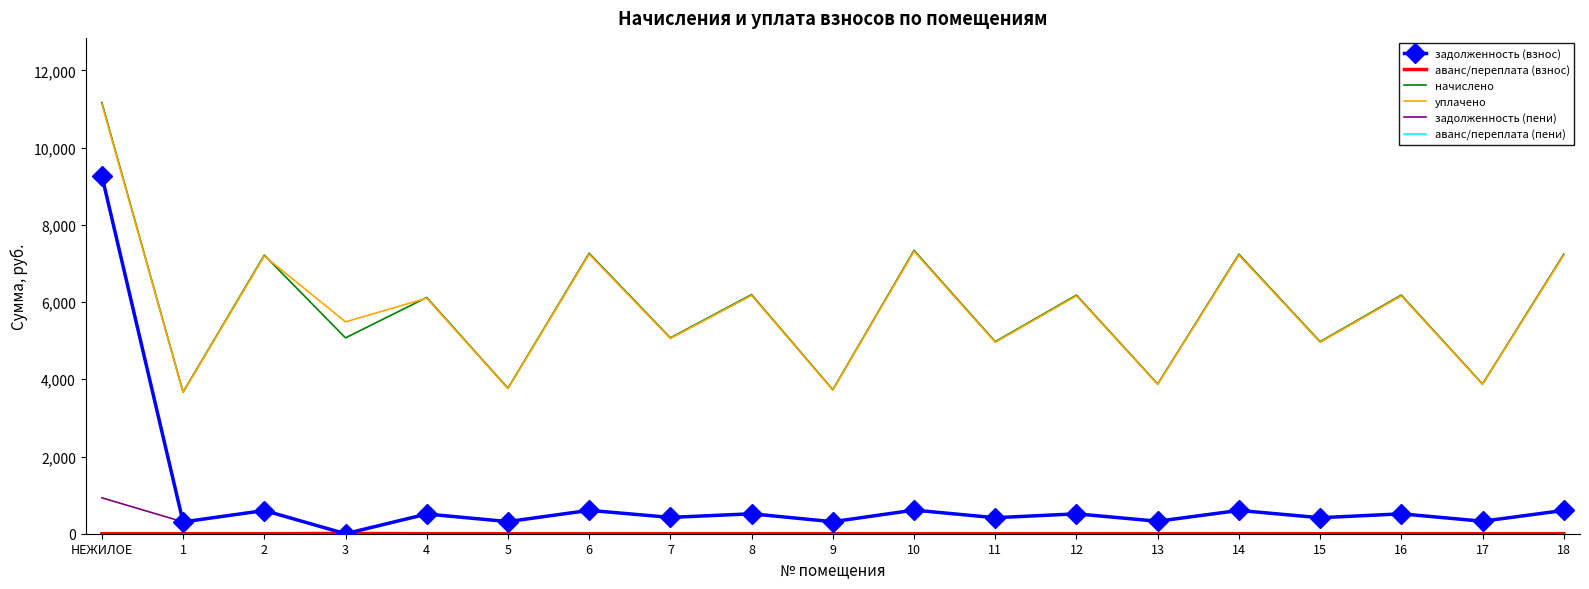

What is the sum of all задолженность (взнос) values?

17179.9